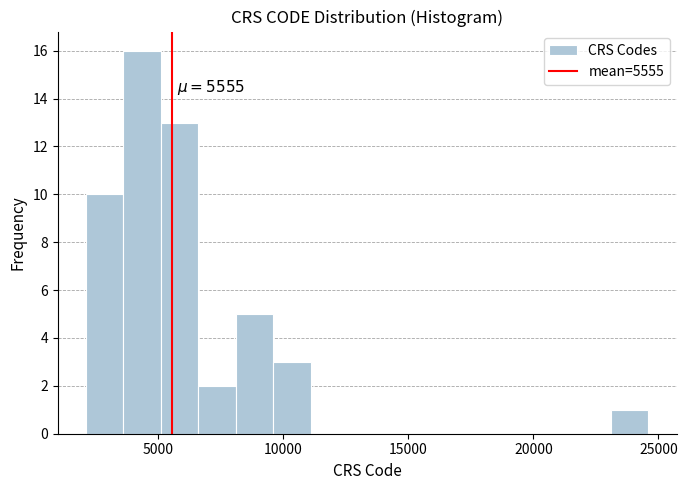

Around what value on the x-axis is the tallest bar? Give the approximate position of its centre, as read against the axis.

4500